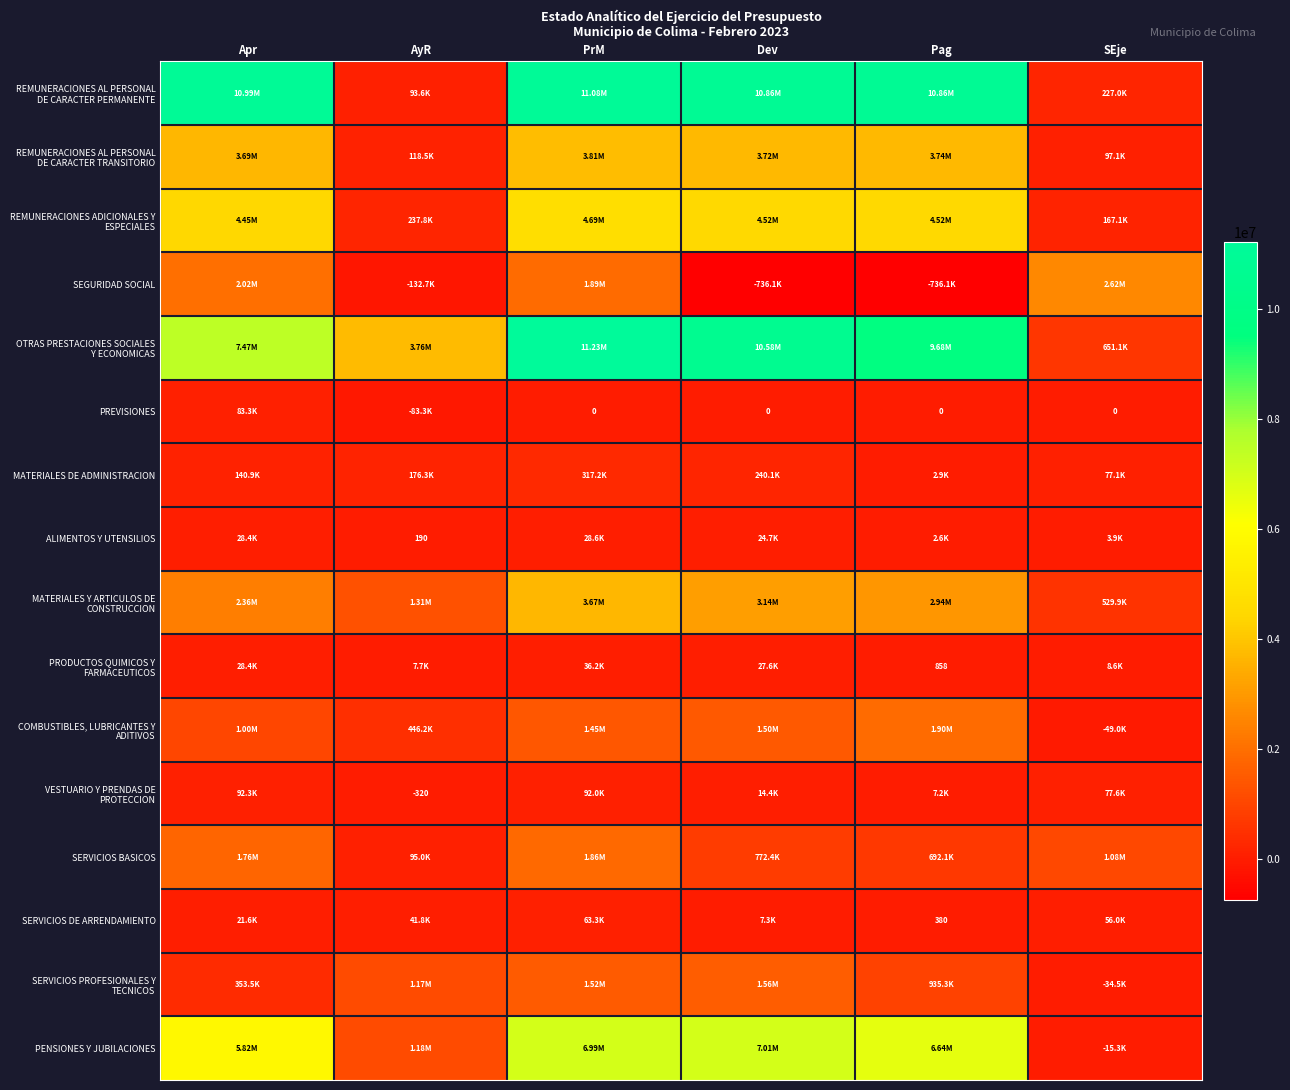

How many data points in SERVICIOS PROFESIONALES Y TECNICOS are above 1168857?

3